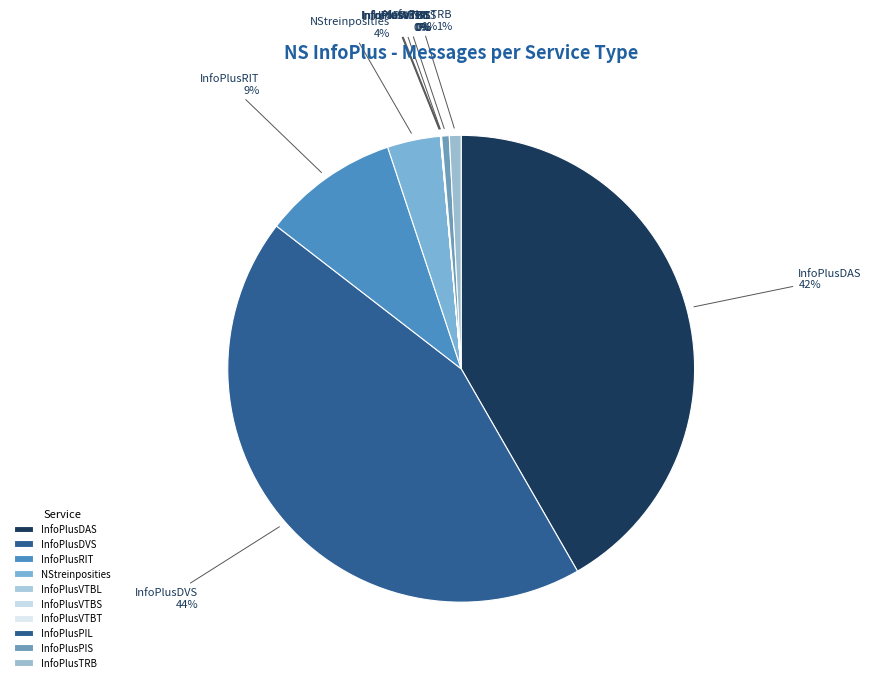

To the nearest percent, what percentage of the pie is InfoPlusDAS?

42%